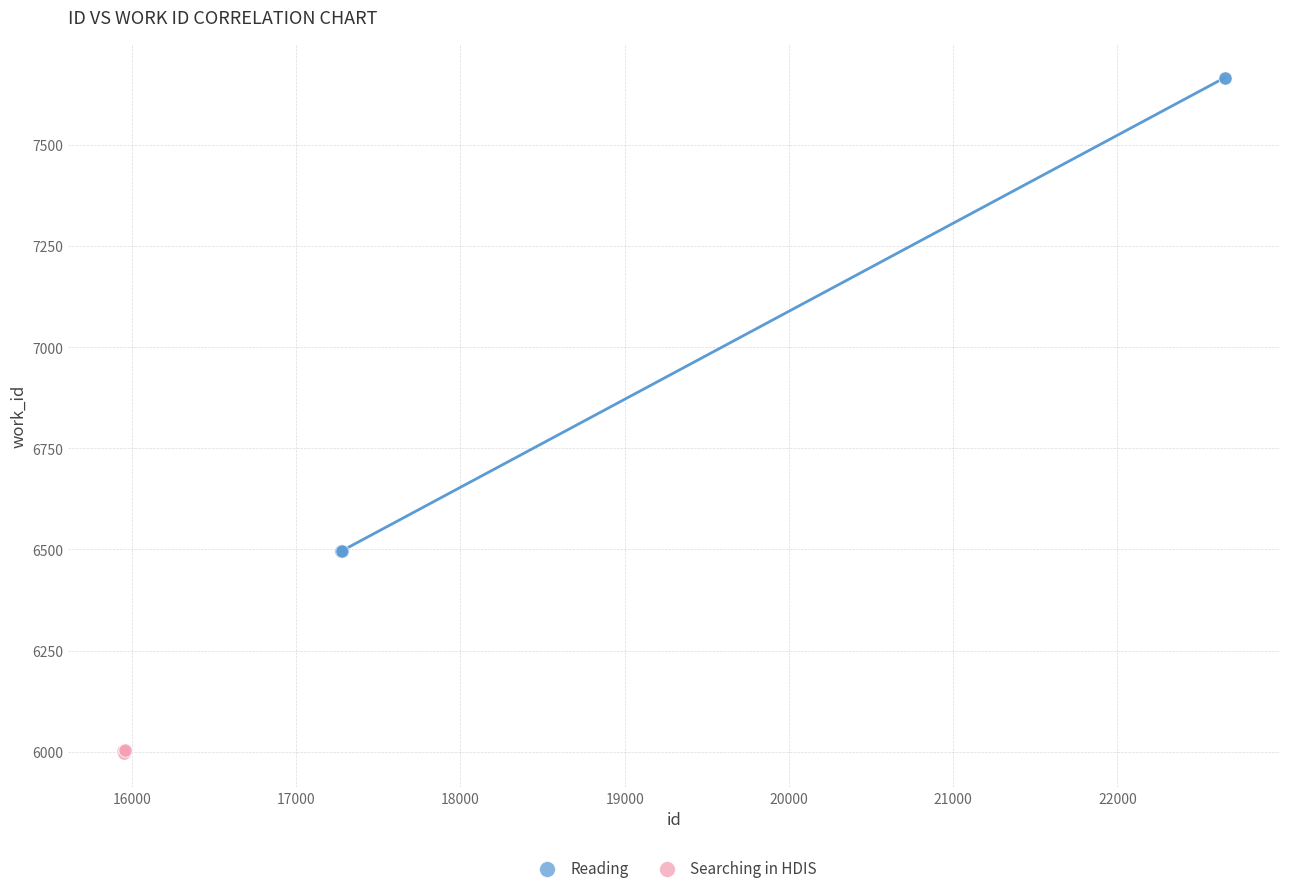

Which series reaches the minimum Y coordinate?

Searching in HDIS